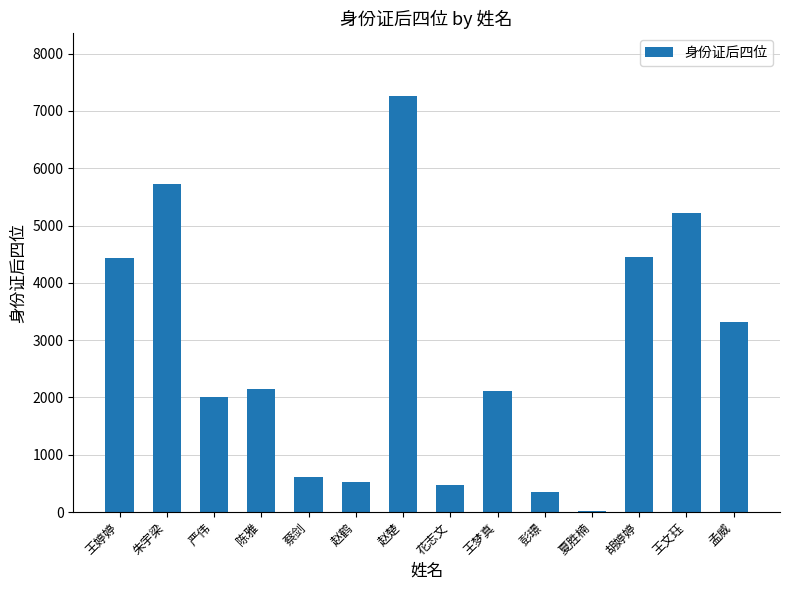

True or false: the data shows 523 at 赵鹤.

True